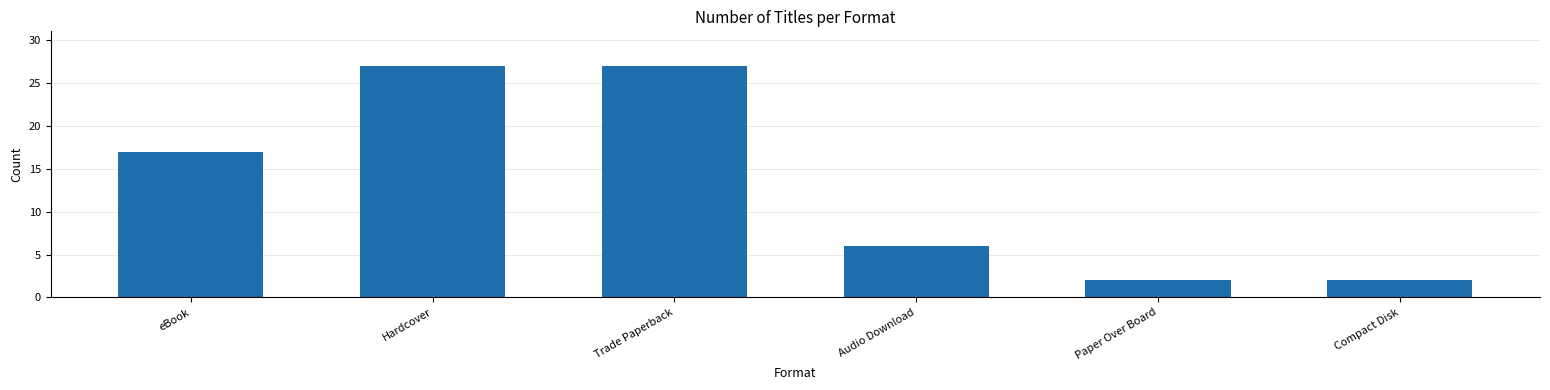

What is the greatest value displayed?

27